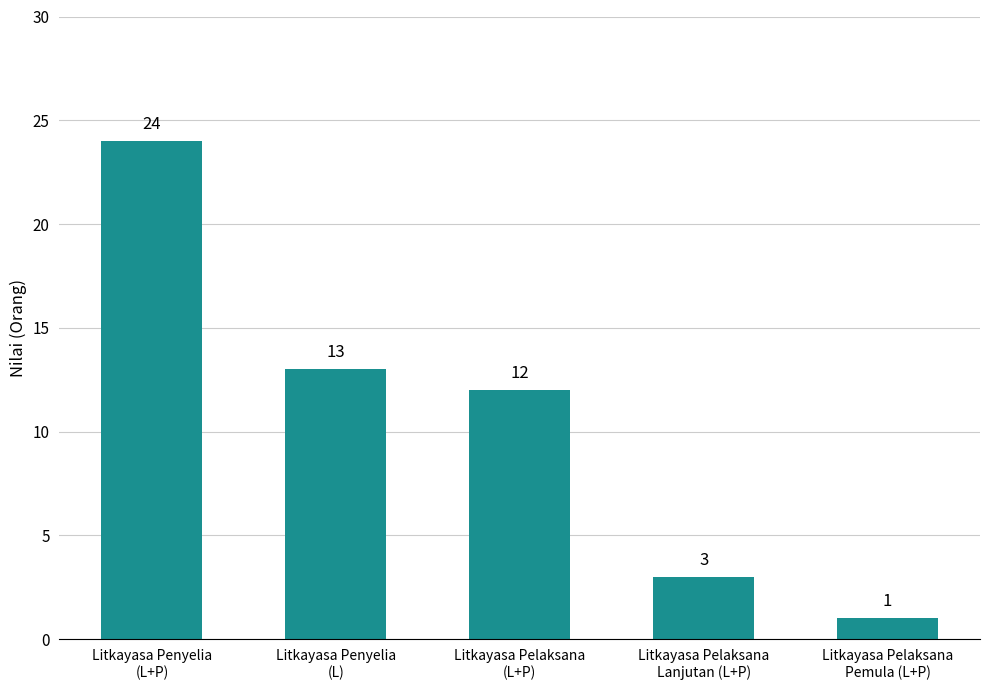

Reading left to right, list all the values displayed in this chart.

Litkayasa Penyelia
(L+P)=24	Litkayasa Penyelia
(L)=13	Litkayasa Pelaksana
(L+P)=12	Litkayasa Pelaksana
Lanjutan (L+P)=3	Litkayasa Pelaksana
Pemula (L+P)=1